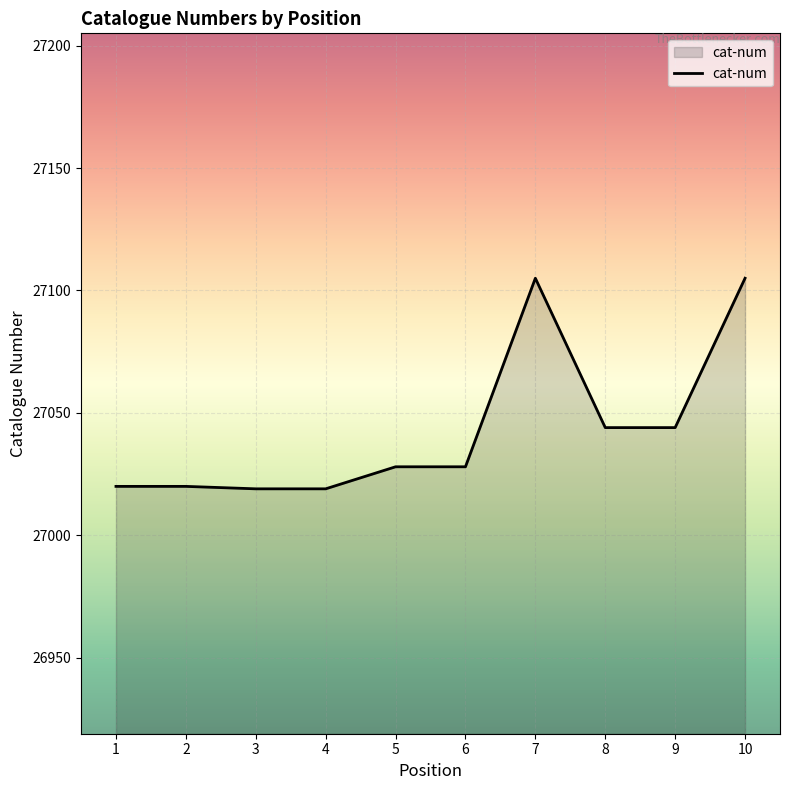

What is the greatest value displayed?

27105